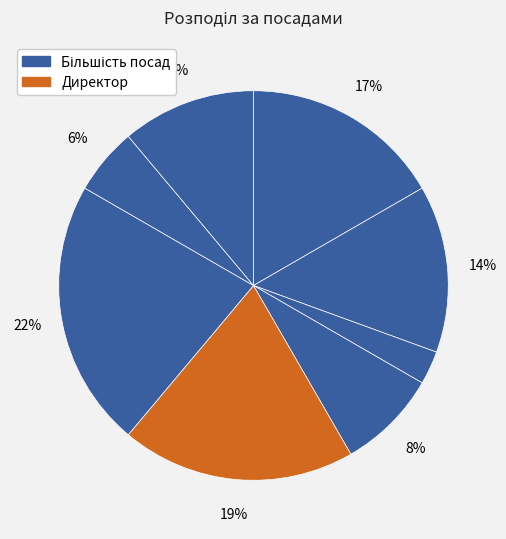

How many slices are in this pie chart?

8